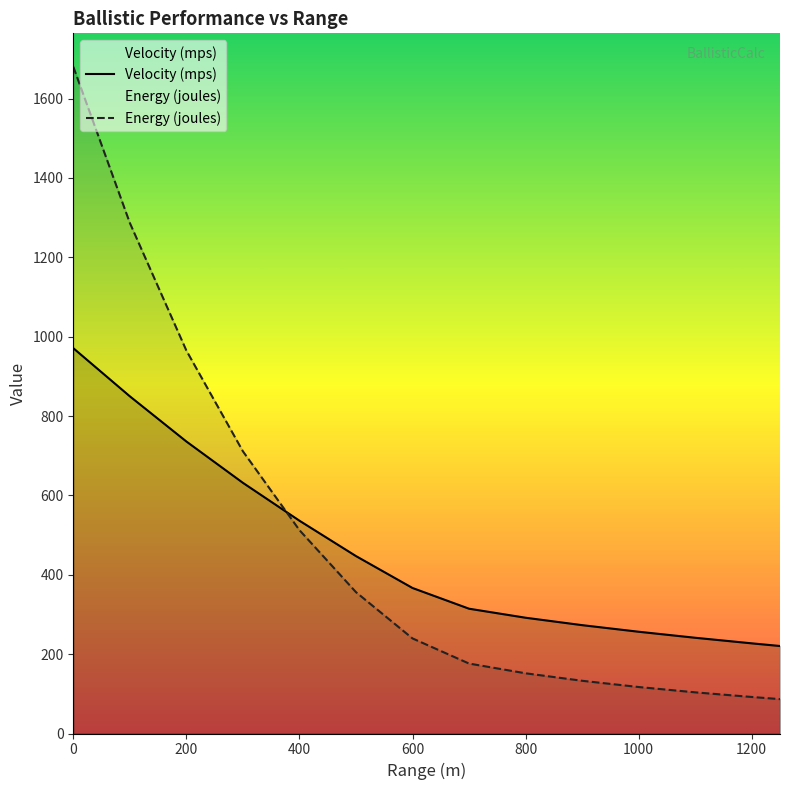

Rank the series by their average value, from lowest to highest.

Velocity (mps), Energy (joules)